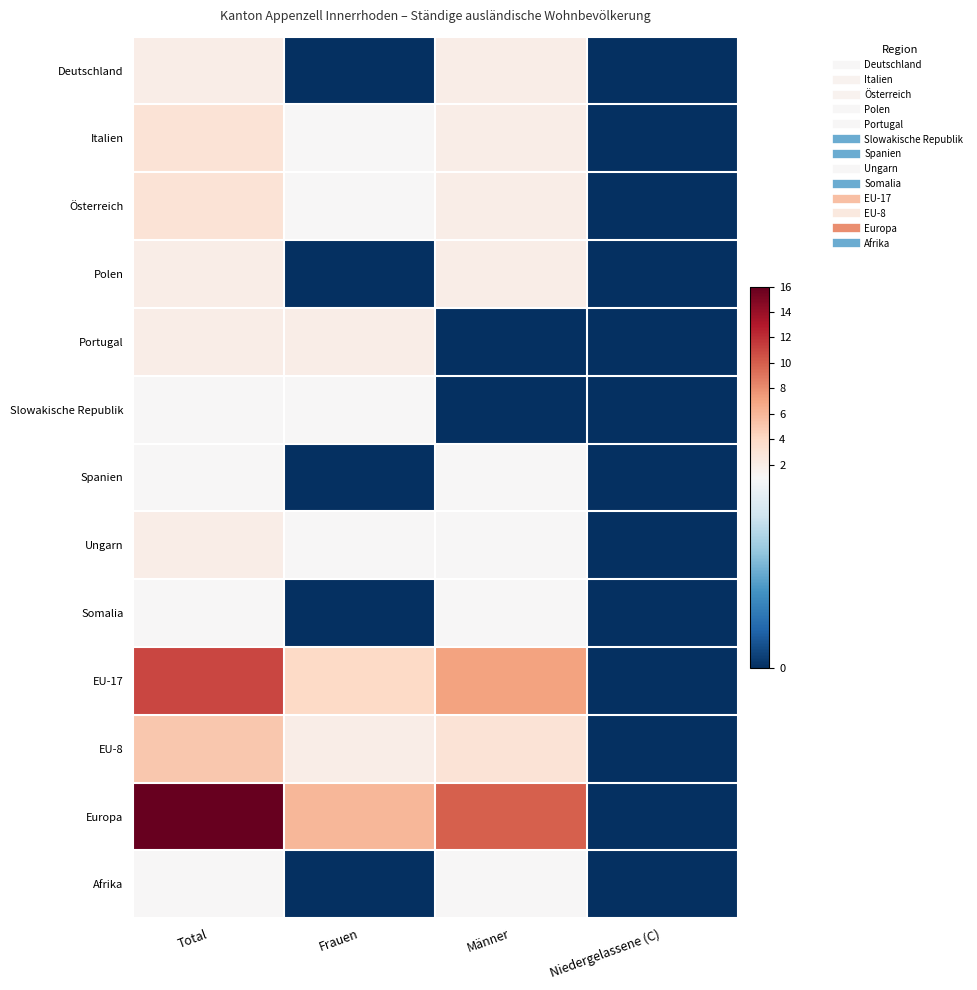

How many distinct data groups are displayed?

13